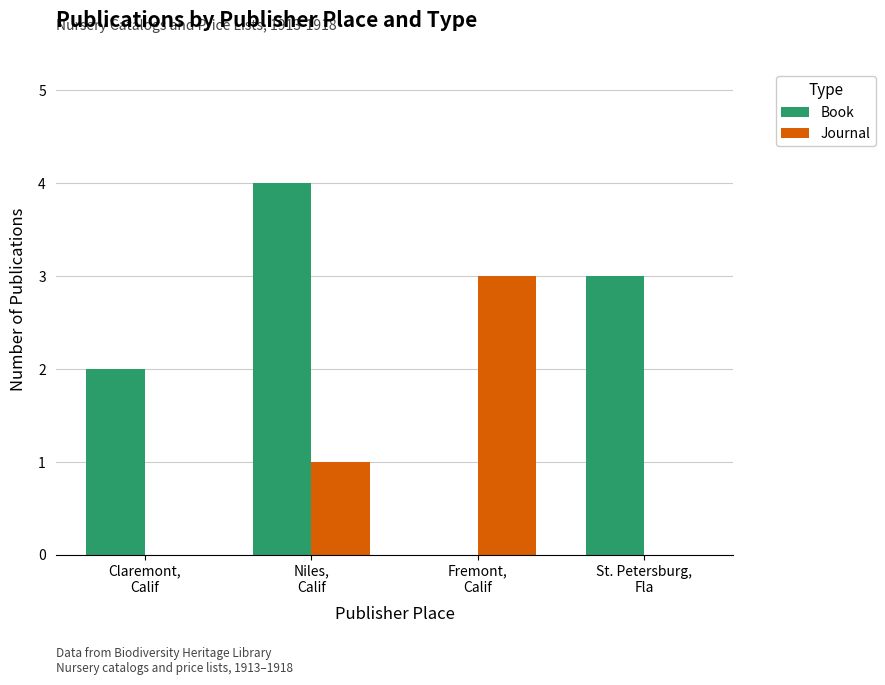

What is the sum of all Book values?

9